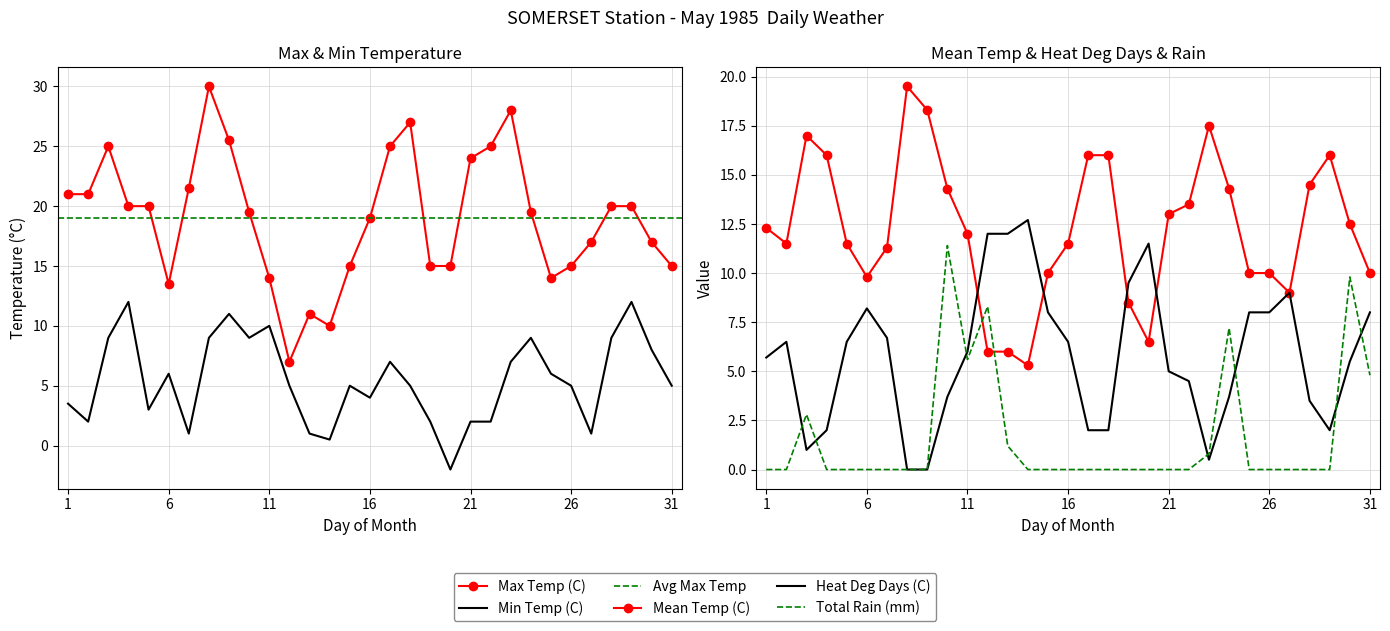

Between 1985-05-04 and 1985-05-15, which is larger?

1985-05-04